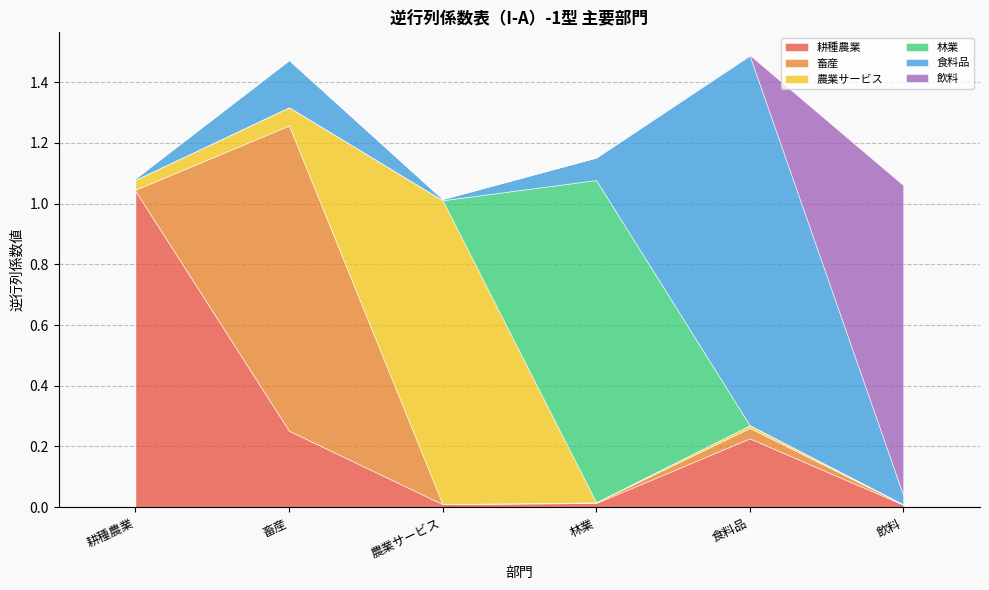

How many interior local peaks does the 飲料 series have?

1